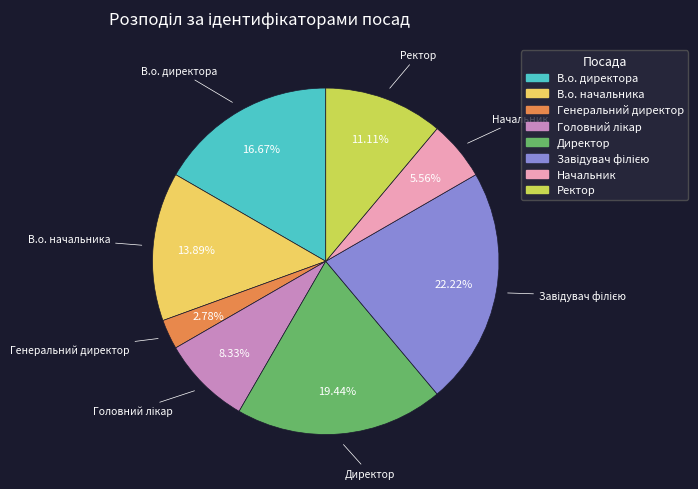

How many segments does this pie chart have?

8